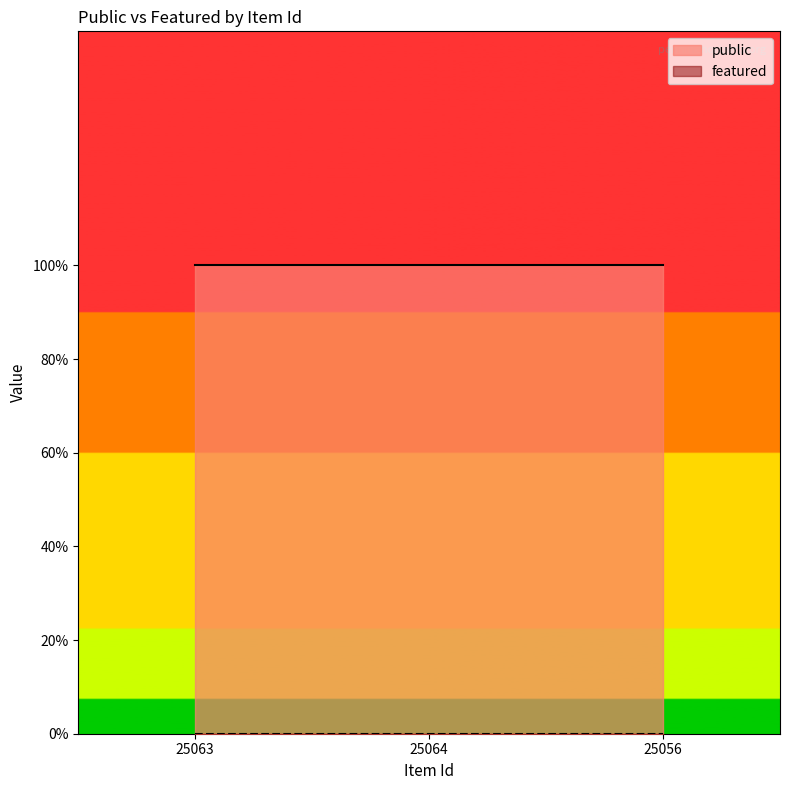

Reading right to left, what are all the values shown in this chart?

public: 1	1	1
featured: 0	0	0